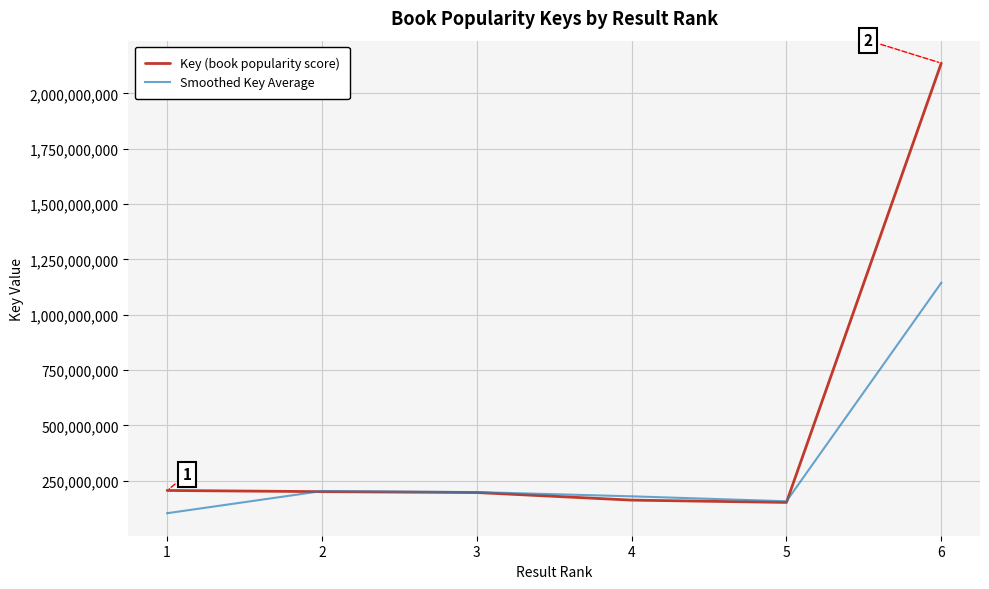

Which series has the largest total across all categories?

Key (book popularity score)